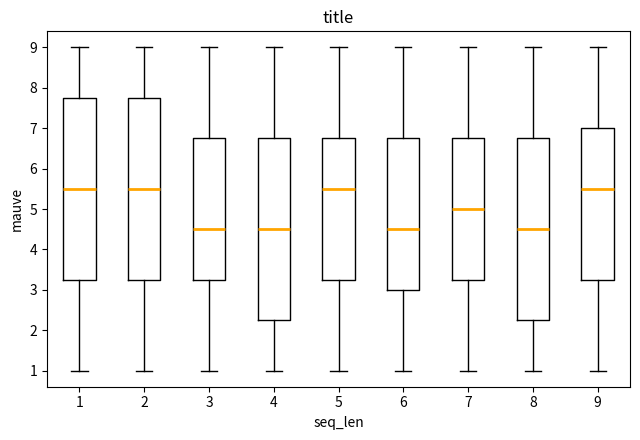

Reading left to right, read every box against the y-axis: the position of its median line, the range the box covers, and the ends of its whiskers. The values are not printed on the chart, so give them approximately, as read against the axis.

1: median 5.5, box 3.3 to 7.8, whiskers 1.0 to 9.0
2: median 5.5, box 3.3 to 7.8, whiskers 1.0 to 9.0
3: median 4.5, box 3.3 to 6.8, whiskers 1.0 to 9.0
4: median 4.5, box 2.3 to 6.8, whiskers 1.0 to 9.0
5: median 5.5, box 3.3 to 6.8, whiskers 1.0 to 9.0
6: median 4.5, box 3.0 to 6.8, whiskers 1.0 to 9.0
7: median 5.0, box 3.3 to 6.8, whiskers 1.0 to 9.0
8: median 4.5, box 2.3 to 6.8, whiskers 1.0 to 9.0
9: median 5.5, box 3.3 to 7.0, whiskers 1.0 to 9.0